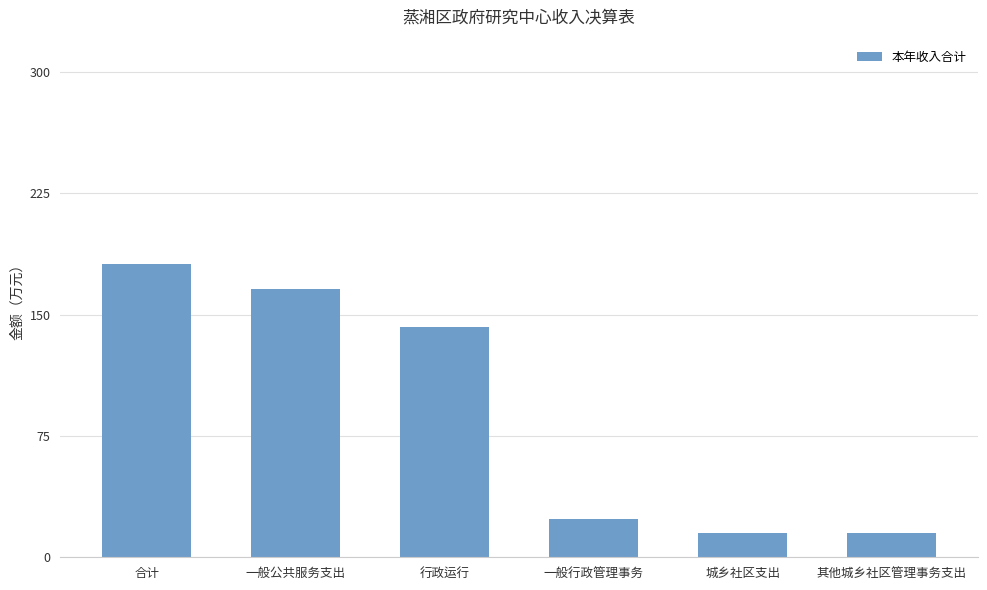

How many data points are above 142?

3